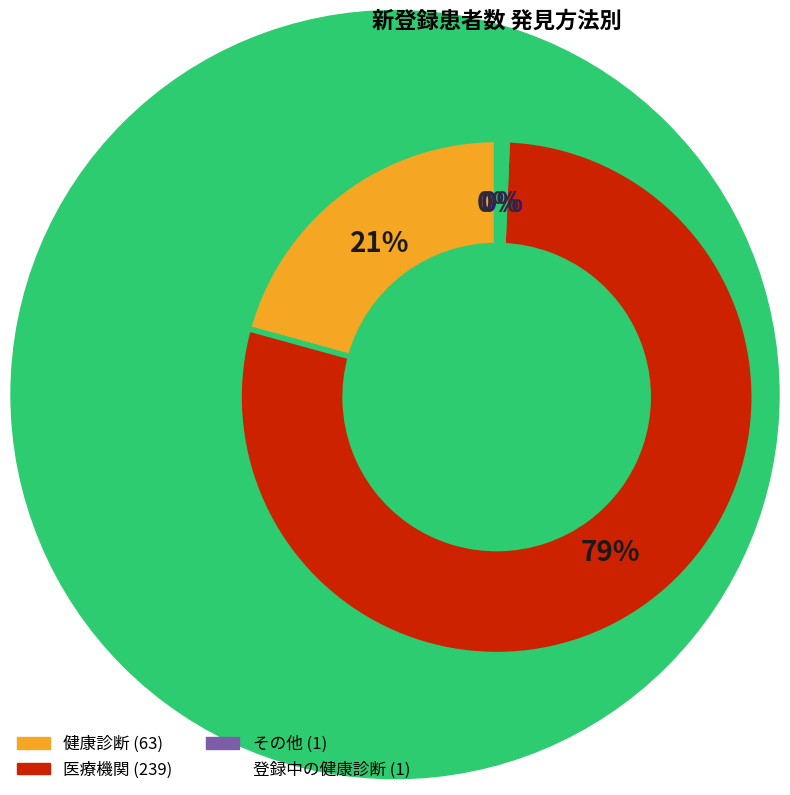

The 健康診断 slice represents 6% of the pie. True or false?

False